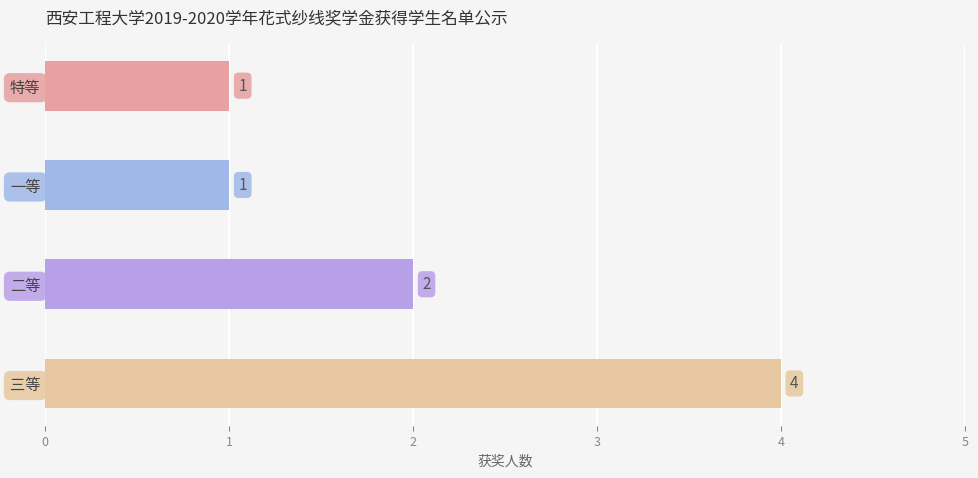

What is the average value?

2